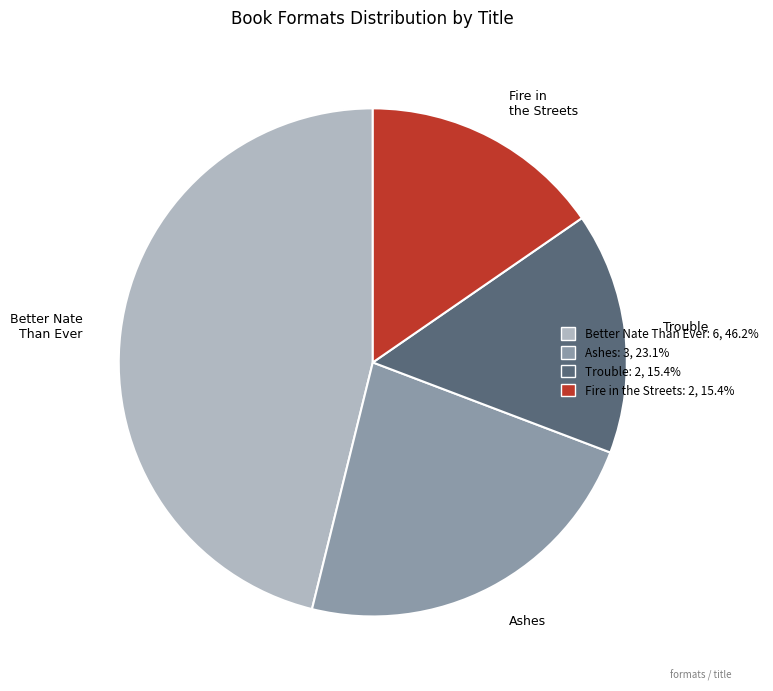

True or false: Fire in the Streets accounts for 30% of the total.

False